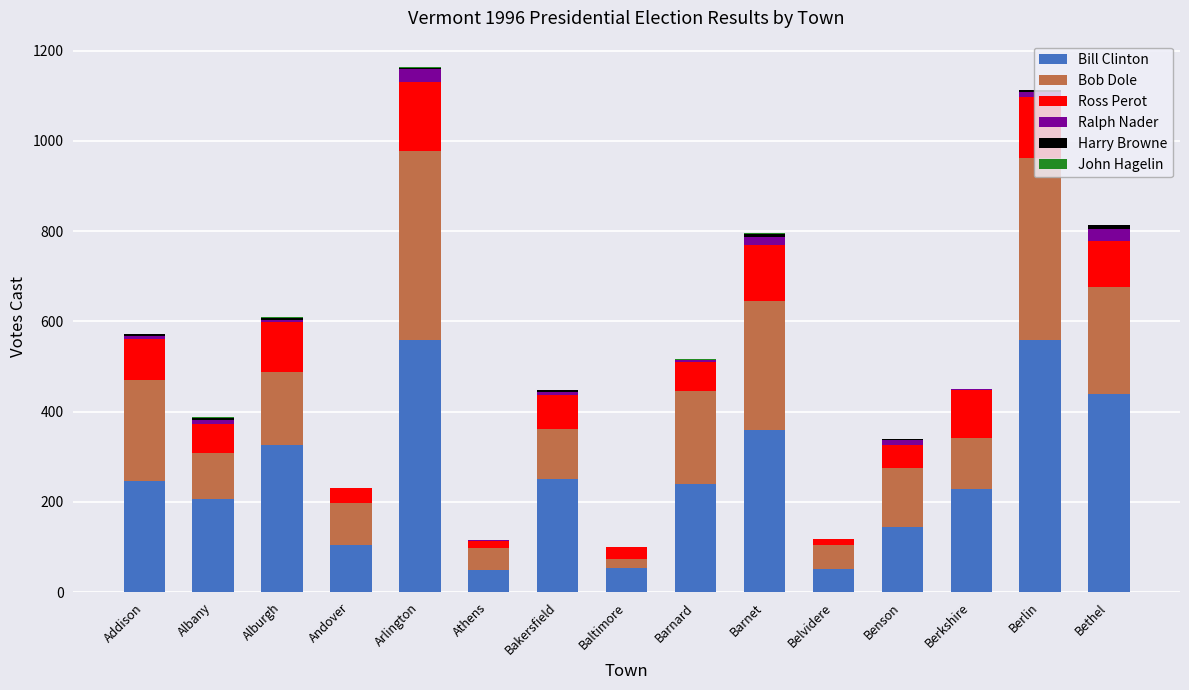

True or false: Bill Clinton has a value of 271 at Albany.

False